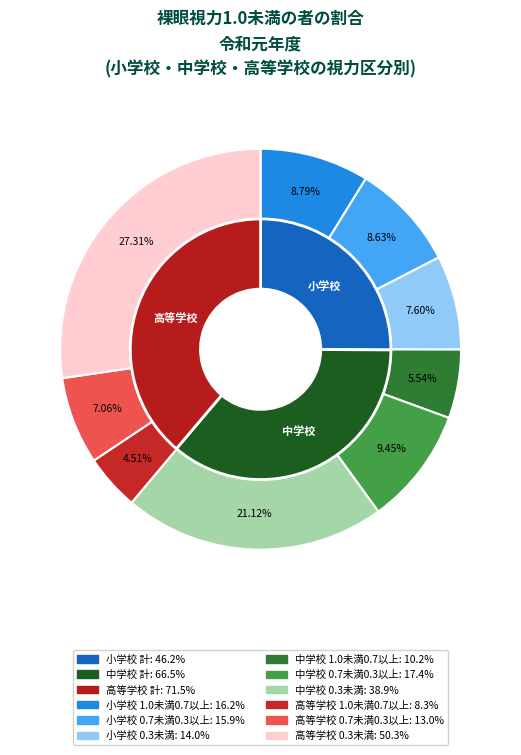

Which slice is the largest?

高等学校 計